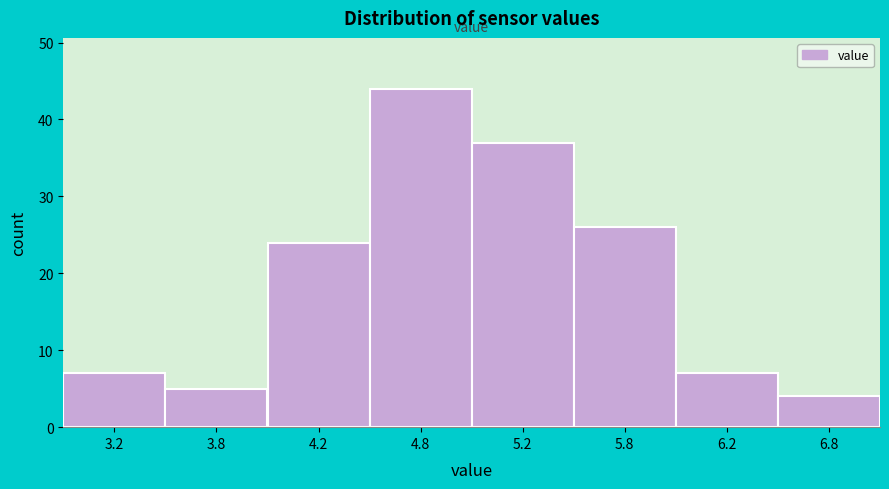

Reading left to right, list all the values displayed in this chart.

7	5	24	44	37	26	7	4